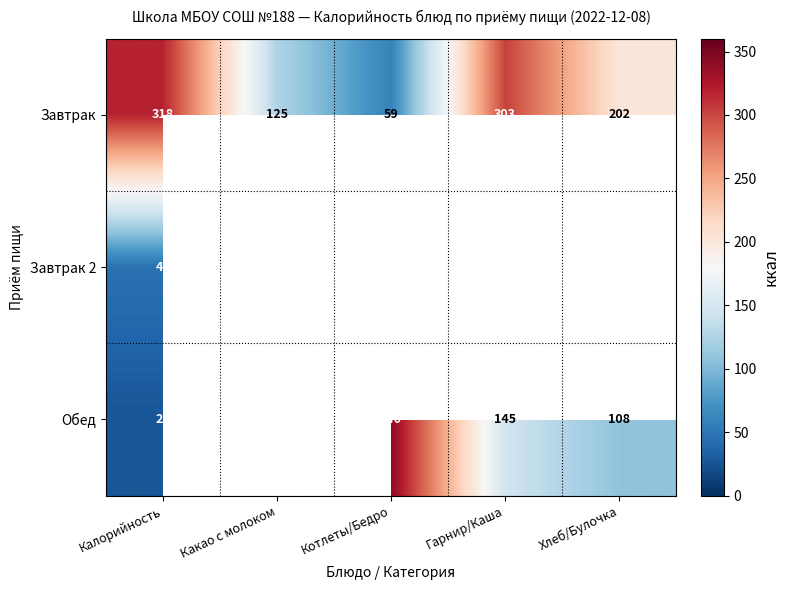

List the labels in order of Завтрак value, smallest first.

Котлеты/Бедро, Какао с молоком, Хлеб/Булочка, Гарнир/Каша, Калорийность